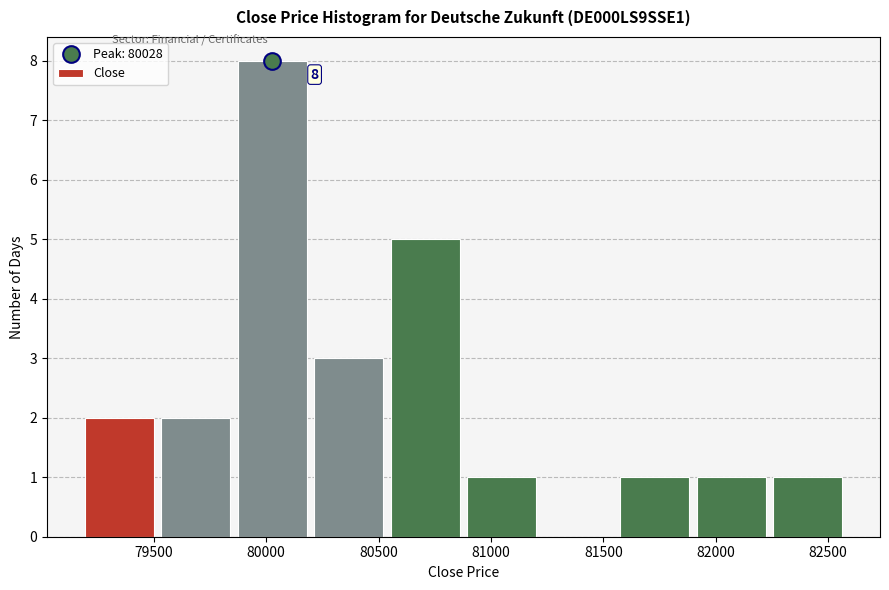

Over which range of the x-axis is the bar tallest?

79850 to 80200